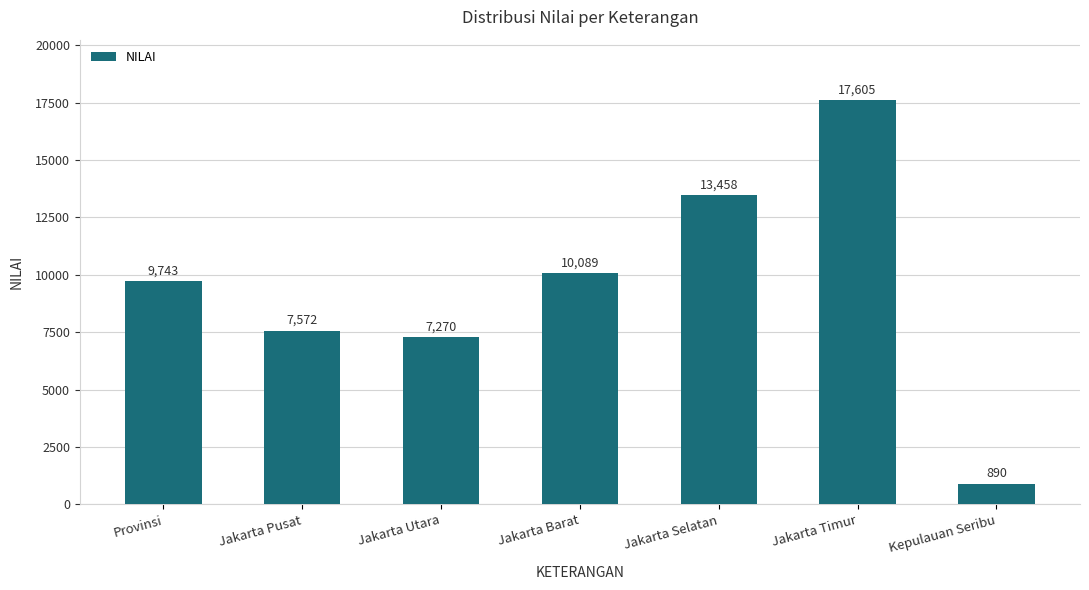

What is the greatest value displayed?

17605